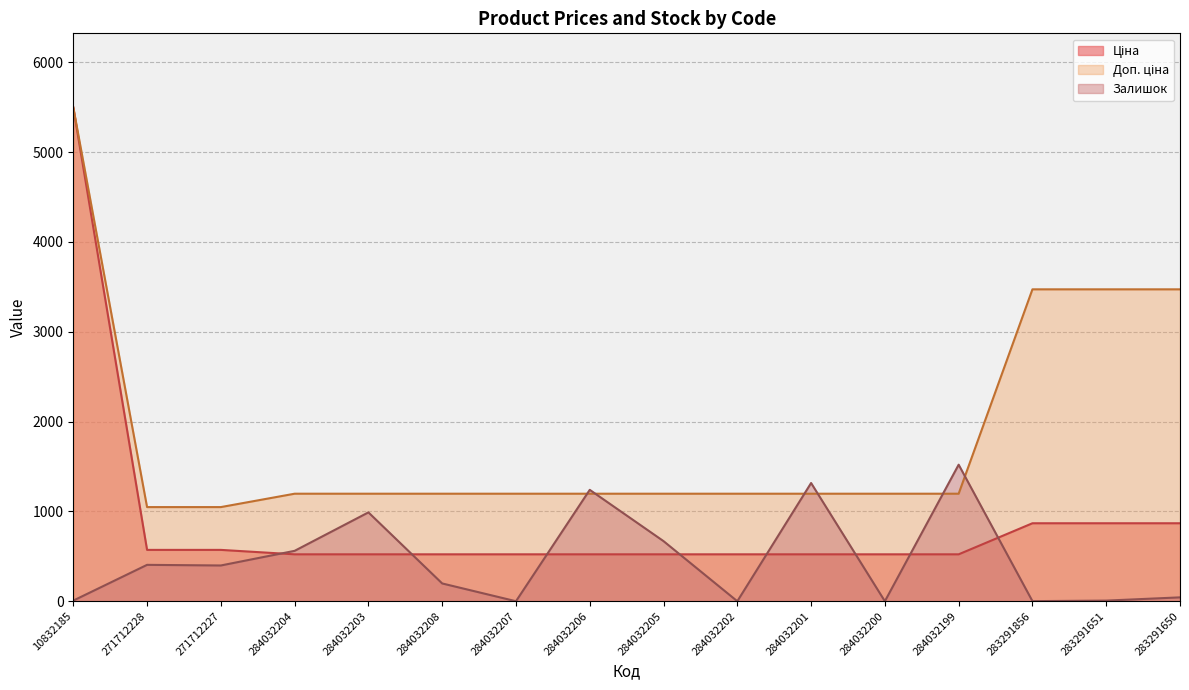

How many interior local peaks does the Залишок series have?

5